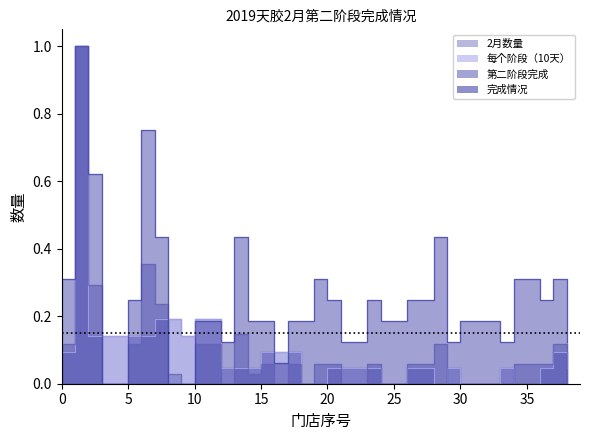

How many distinct data groups are displayed?

4